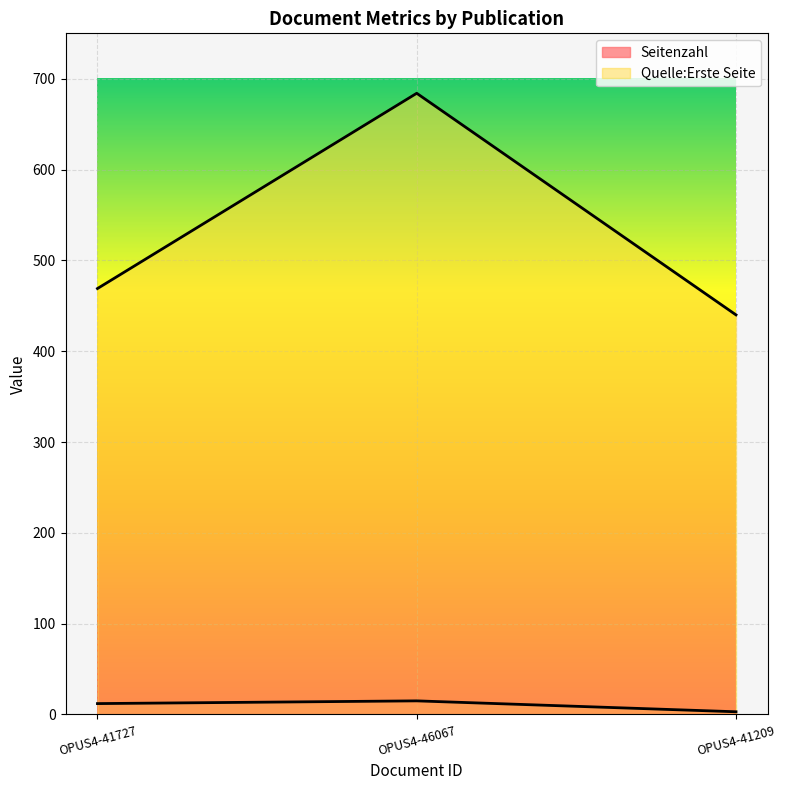

List the series in order of their overall mean, highest first.

Quelle:Erste Seite, Seitenzahl